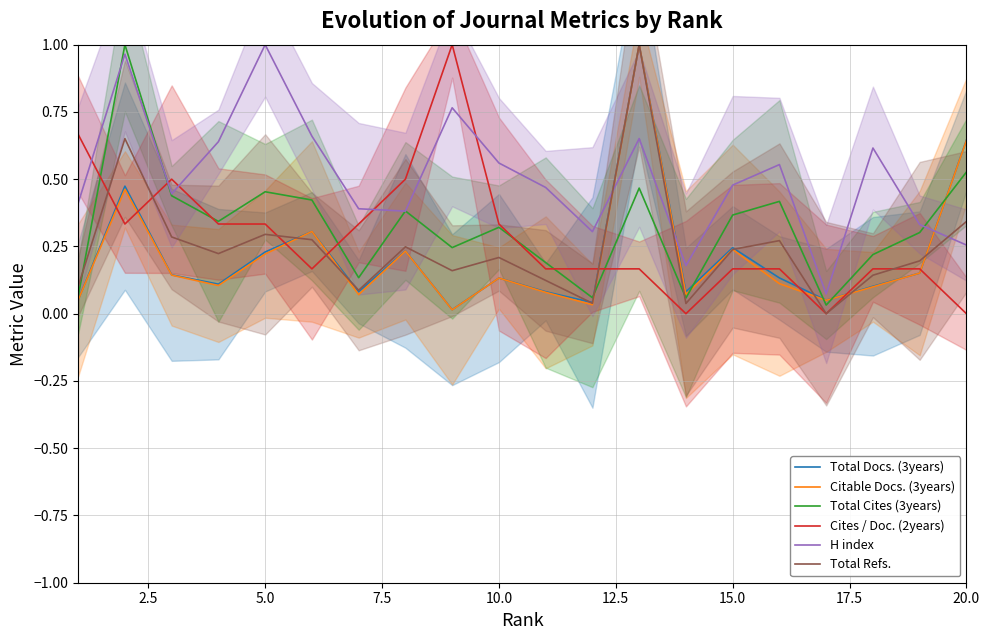

The value of Total Refs. at 20.0 is 0.5. True or false?

False